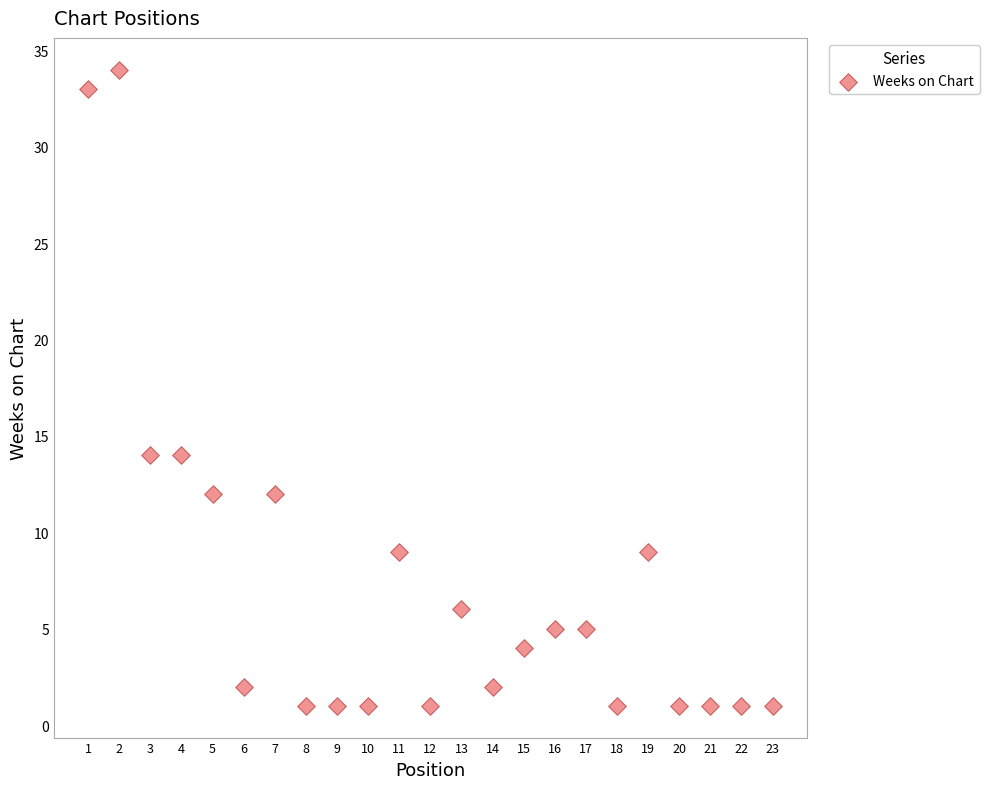

What is the range of X values (max minus min)?

22